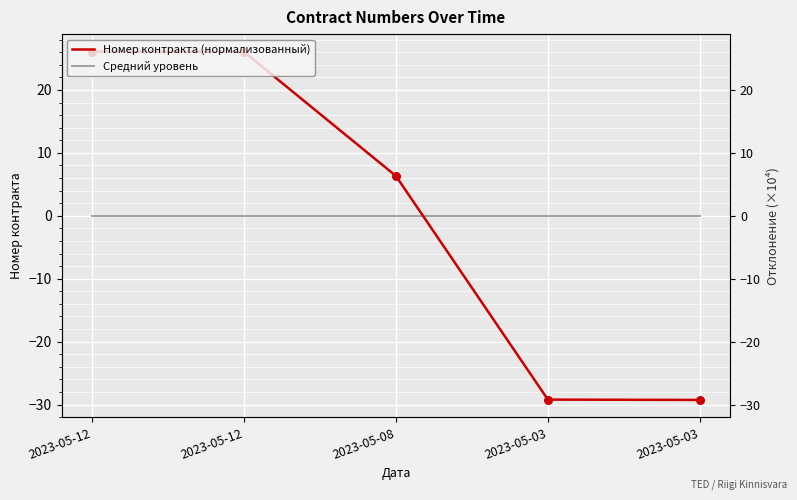

What are all the series names shown in the legend?

Номер контракта (нормализованный), Средний уровень